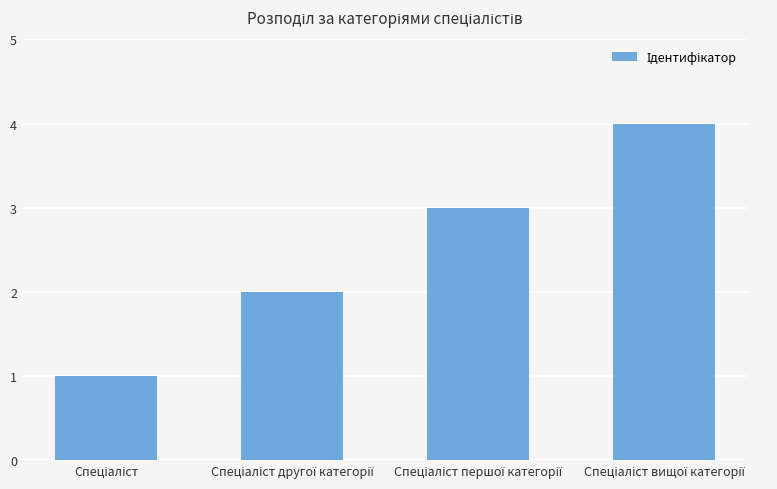

Count the values in the range 2 to 4.

3